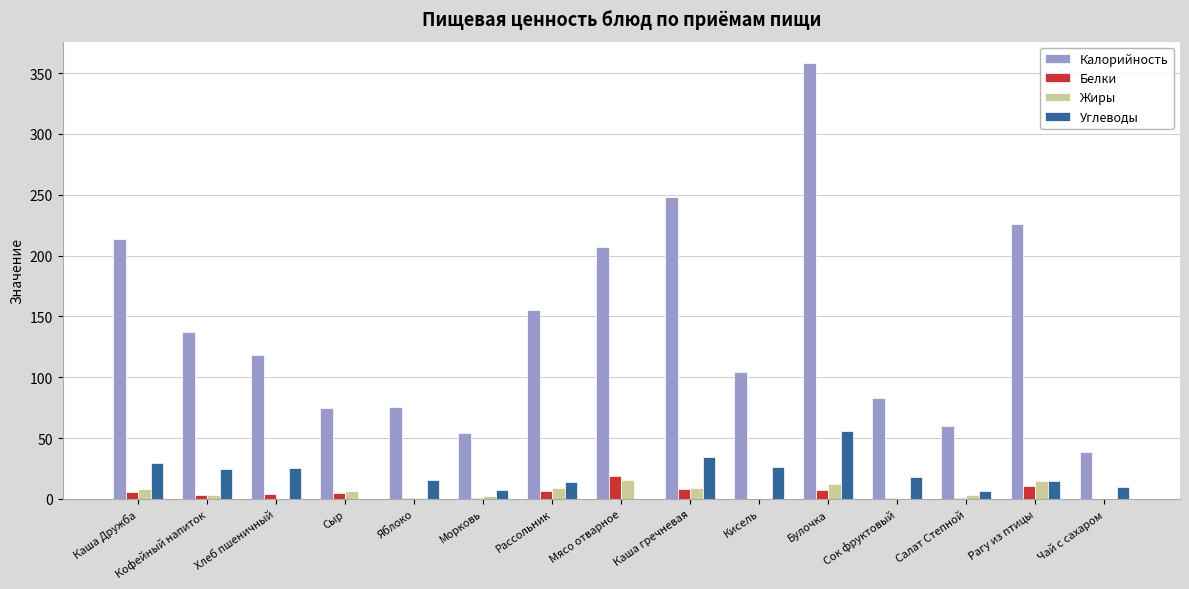

What is the sum of all Калорийность values?

2154.1